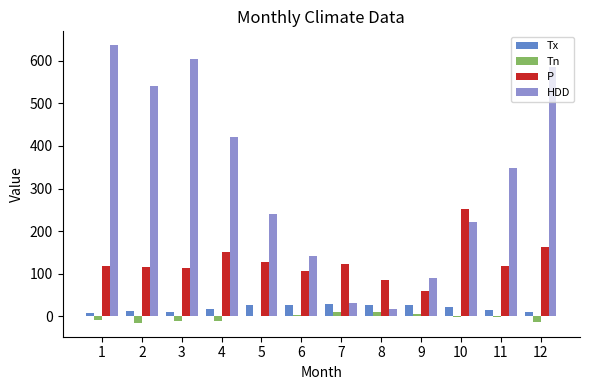

Is it true that Tx equals 28.3 at 7?

True